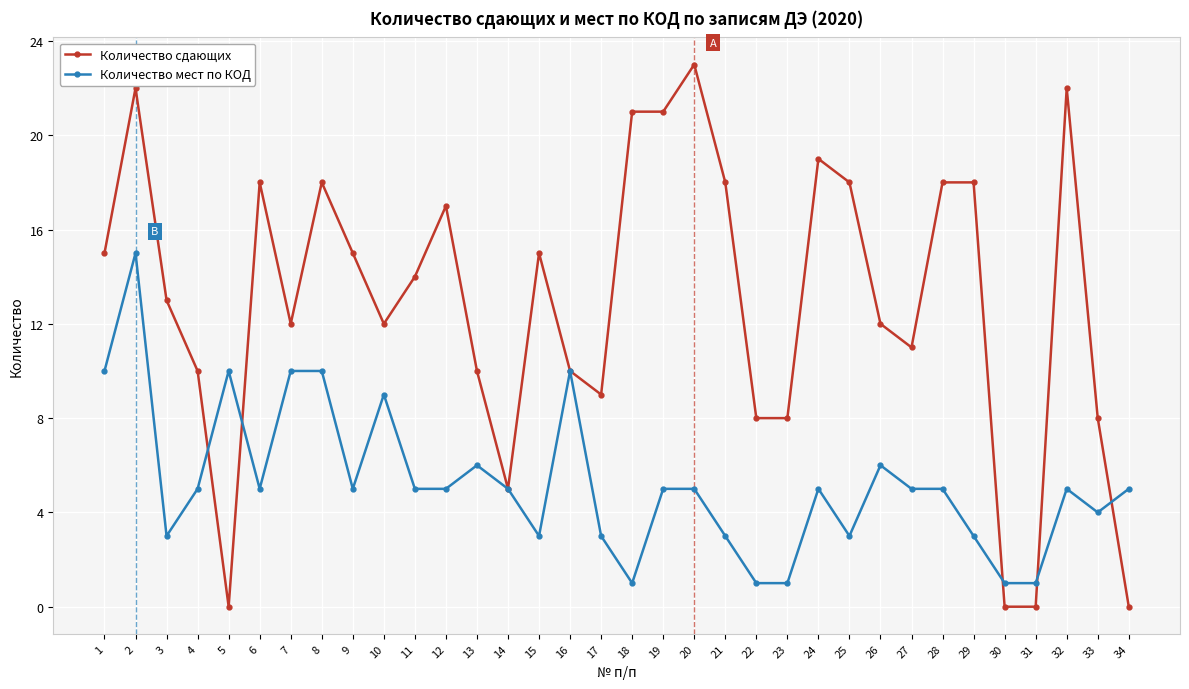

What is the average value of the Количество мест по КОД series?

5